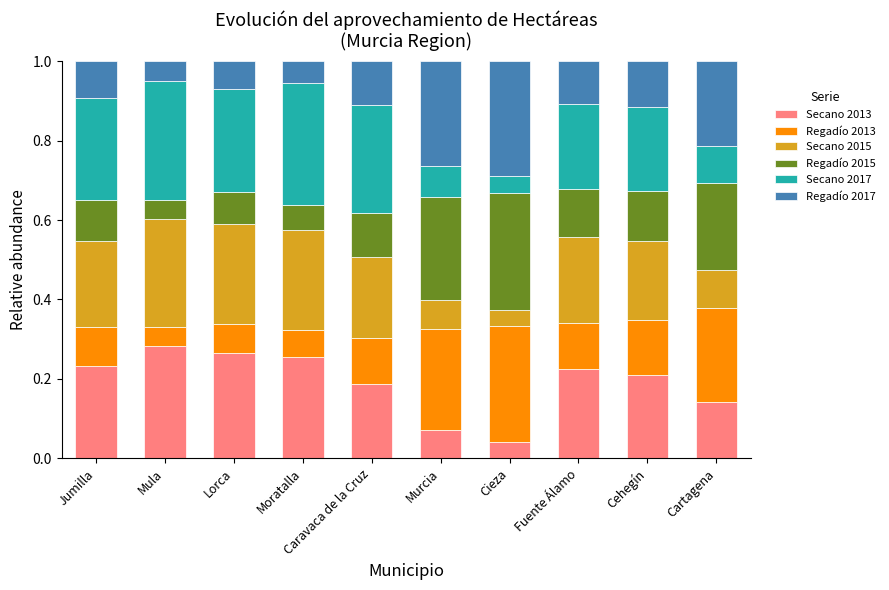

At which label does Secano 2013 reach its minimum?

Cieza